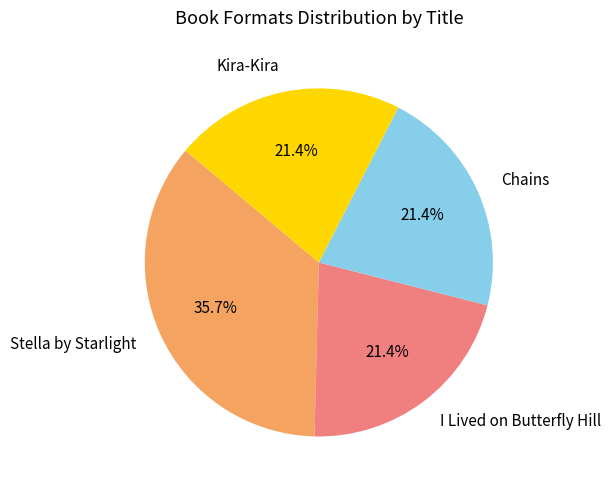

True or false: Stella by Starlight accounts for 22% of the total.

False